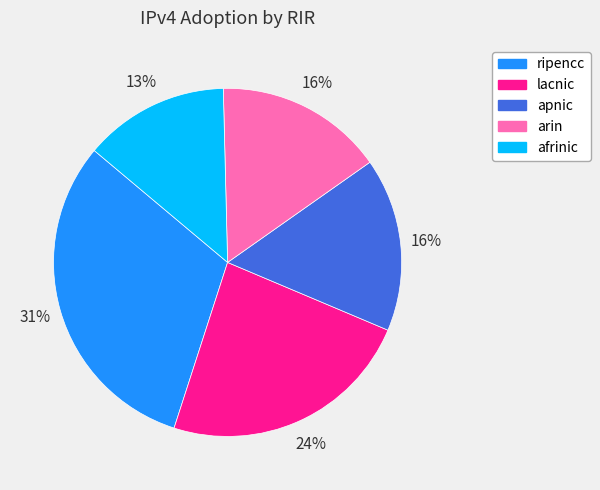

Which category has the smallest portion of the pie?

afrinic